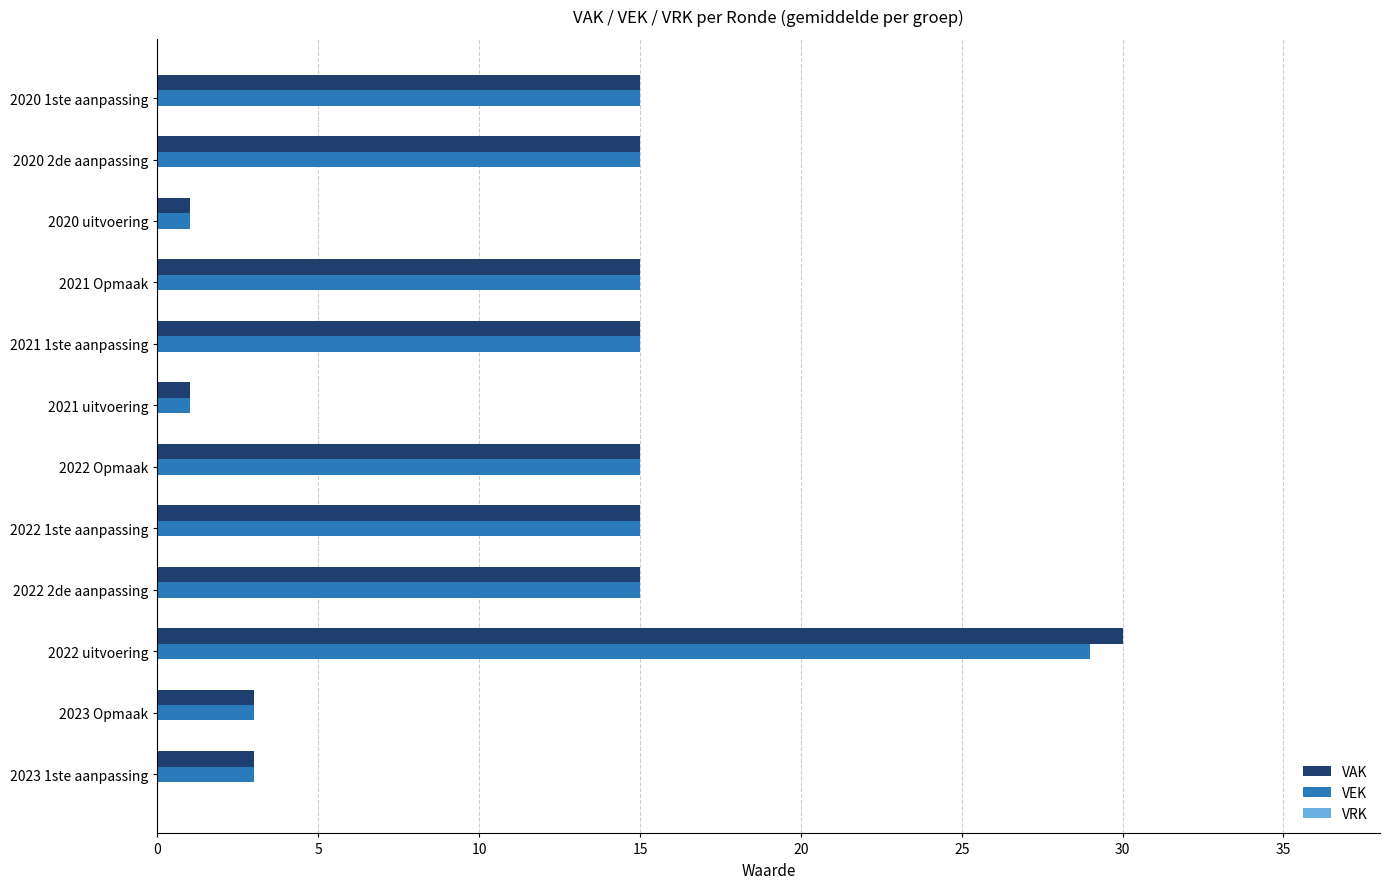

What is the average value of the VEK series?

12